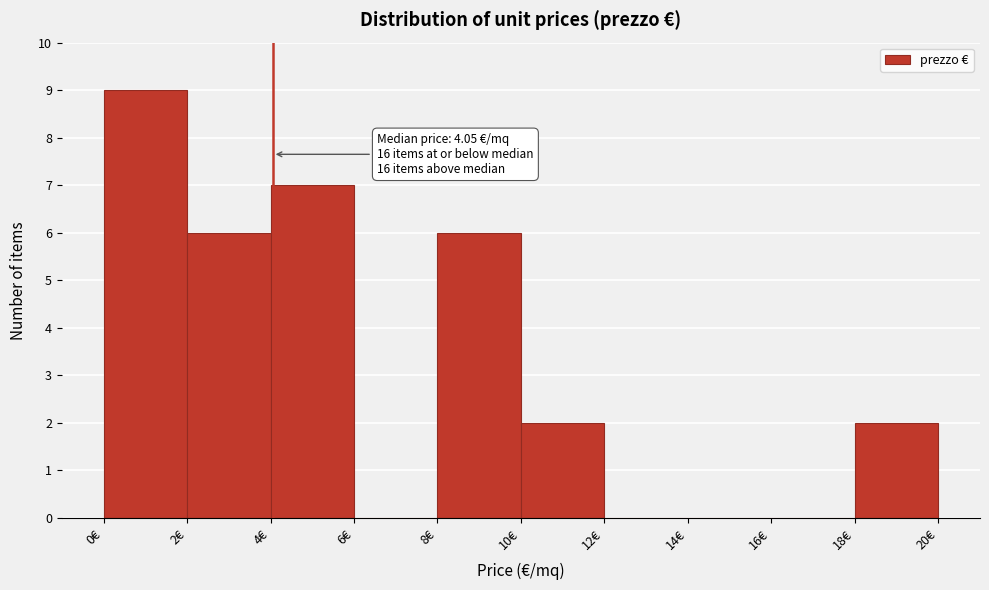

Which range on the x-axis has the tallest bar?

0 to 2